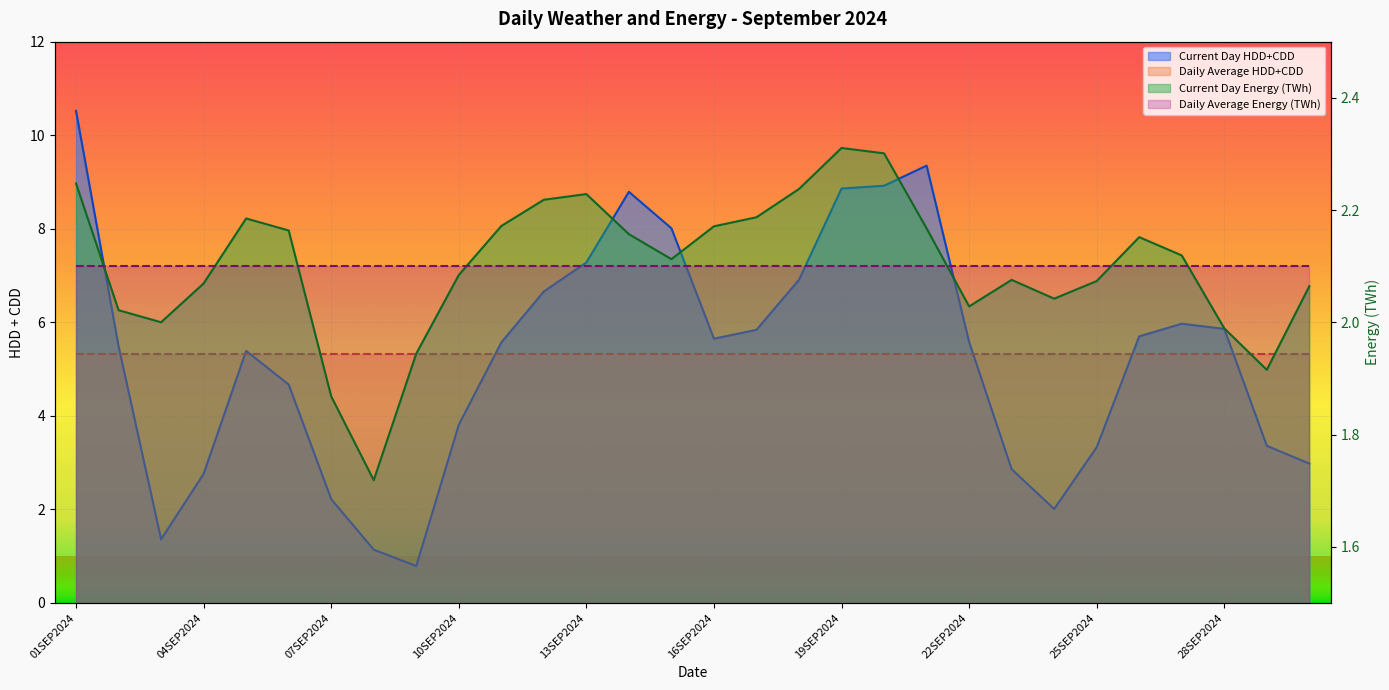

What is the average value of the Current Day Energy (TWh) series?

2.1